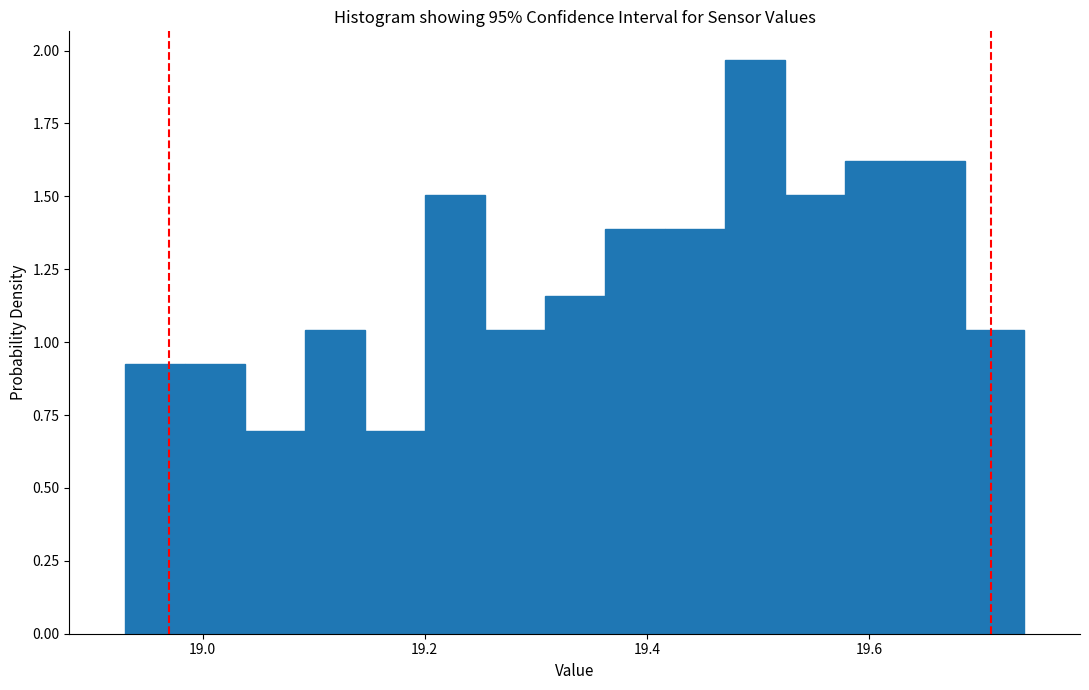

Around what value on the x-axis is the tallest bar? Give the approximate position of its centre, as read against the axis.

19.50